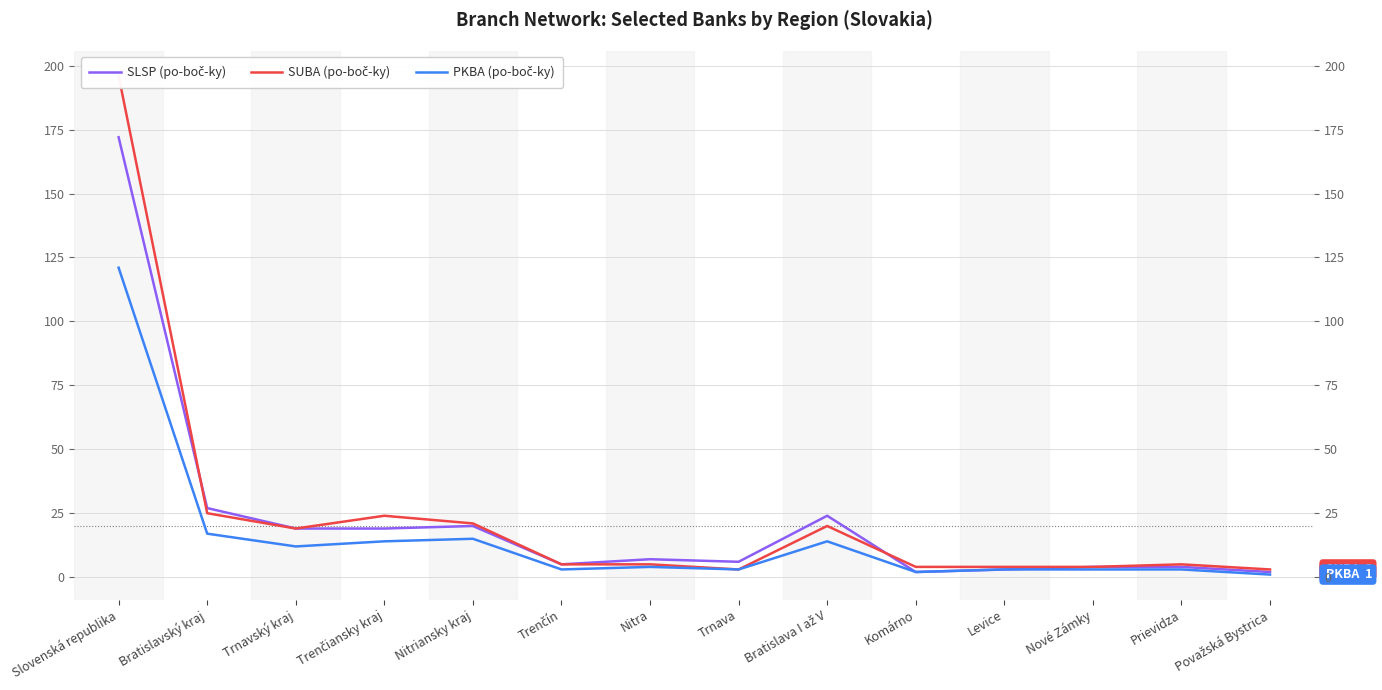

How many interior local valleys does the SLSP (po-boč-ky) series have?

3